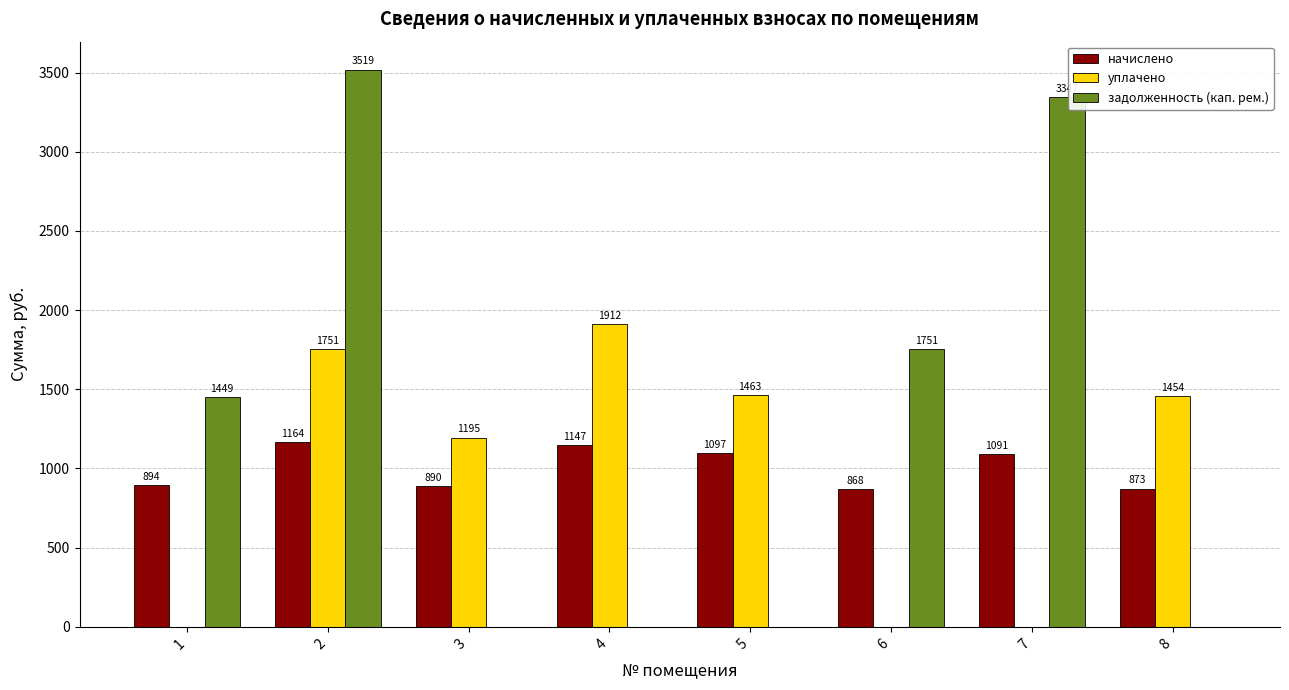

Which series changed the most between 6 and 7?

задолженность (кап. рем.)